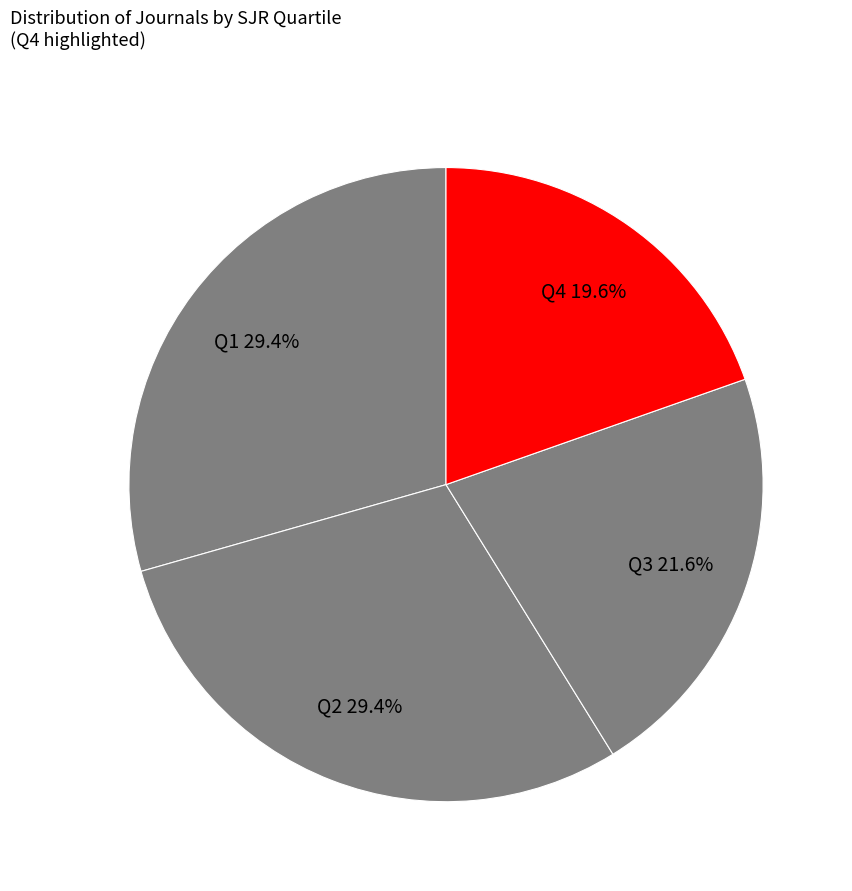

Count the number of slices in the pie.

4